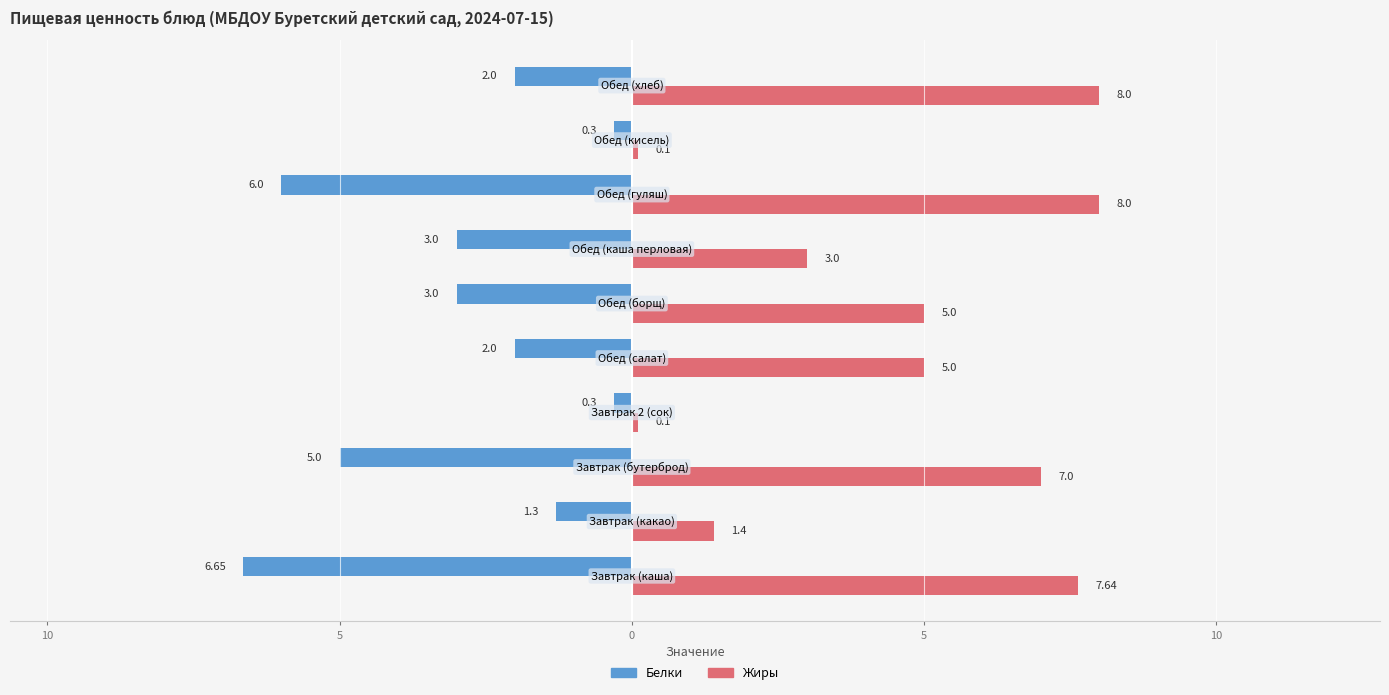

Rank the series by their average value, from highest to lowest.

Жиры, Белки